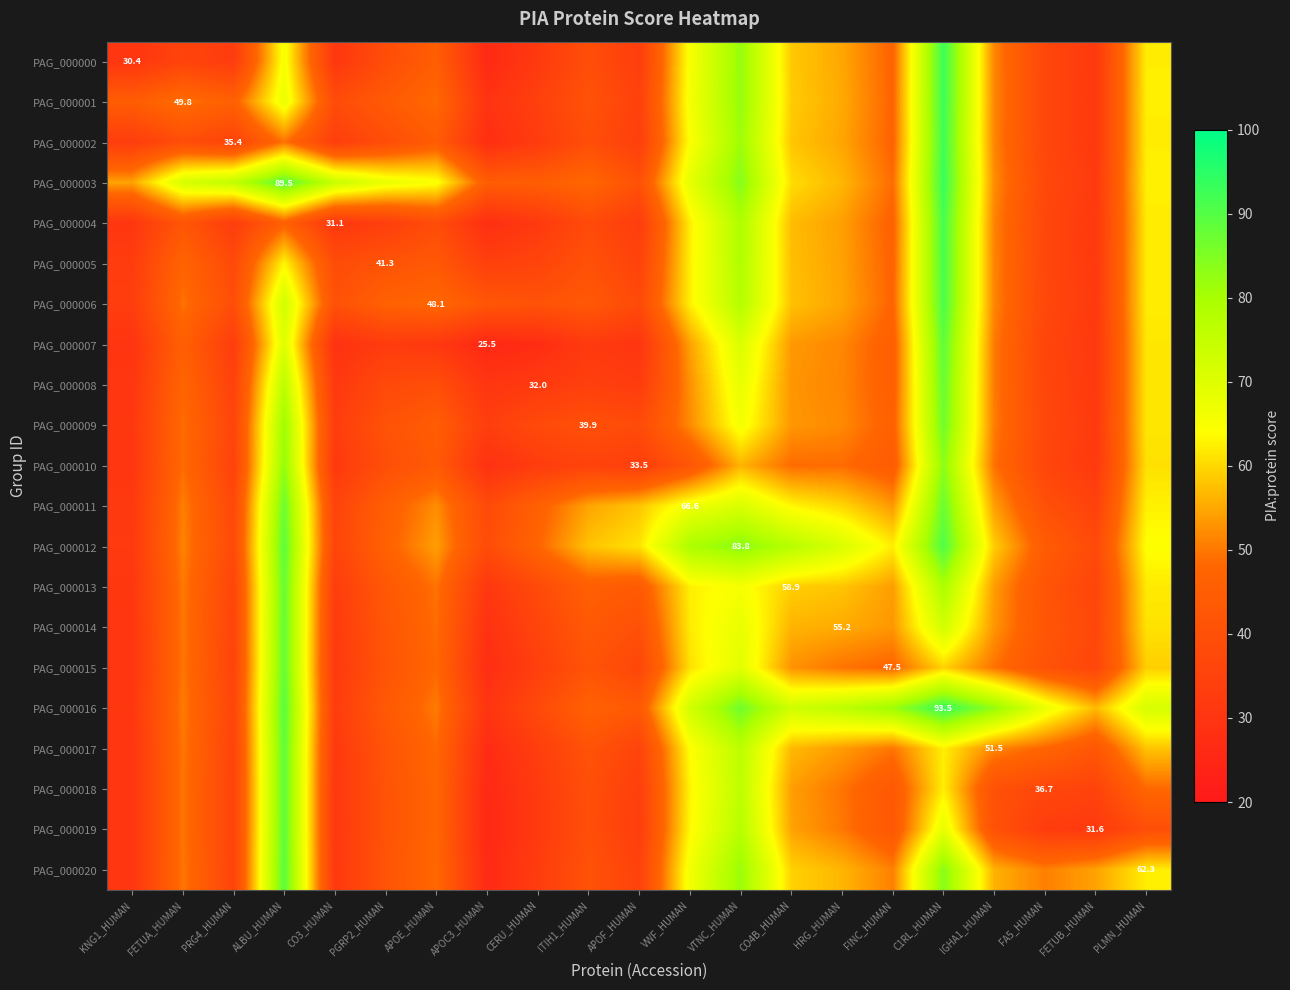

Which series has the largest total across all categories?

PAG_000003